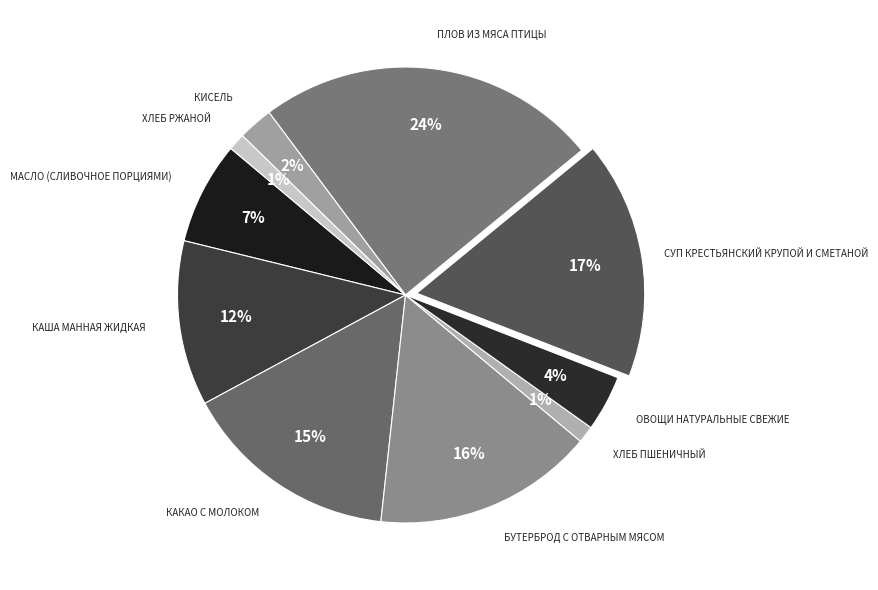

Does any single category account for the majority?

No